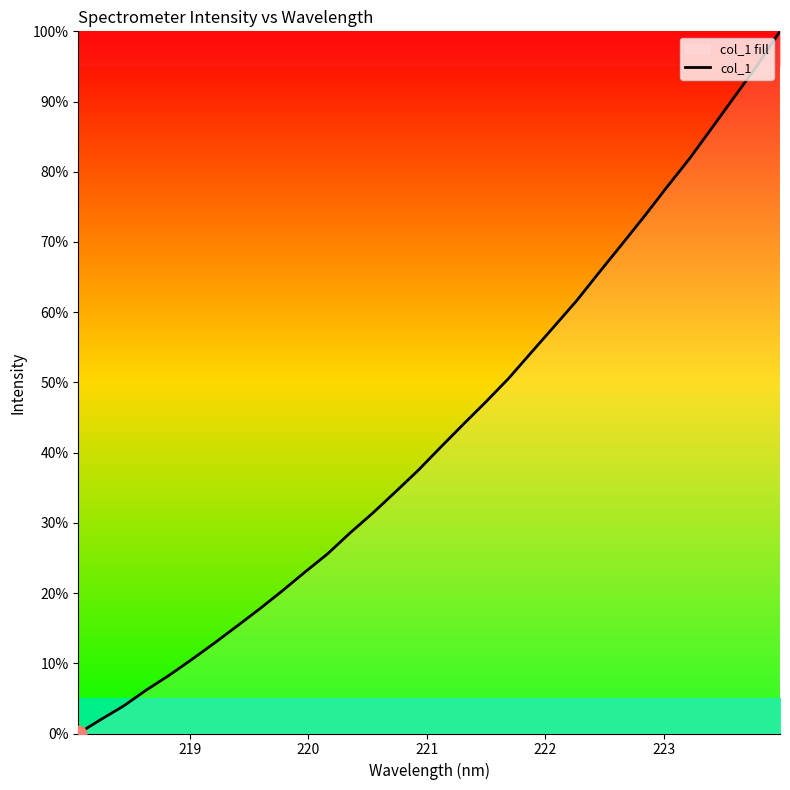

How many lines are shown in the chart?

1